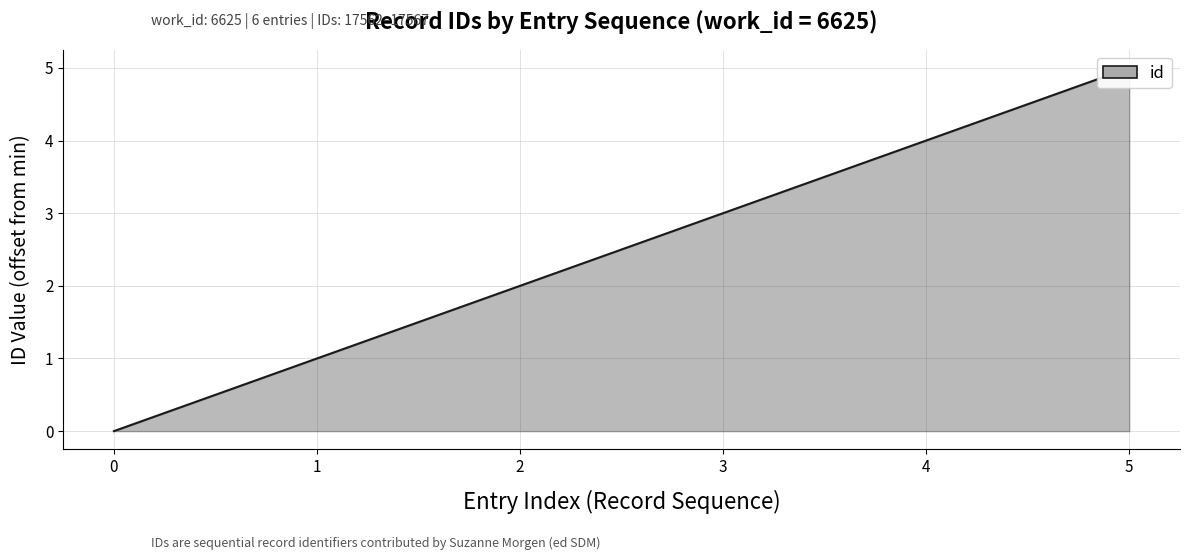

What is the sum of all values?

15